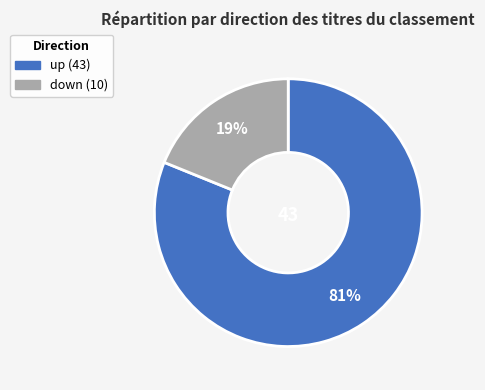

To the nearest percent, what is the combined percentage of down and up?

100%